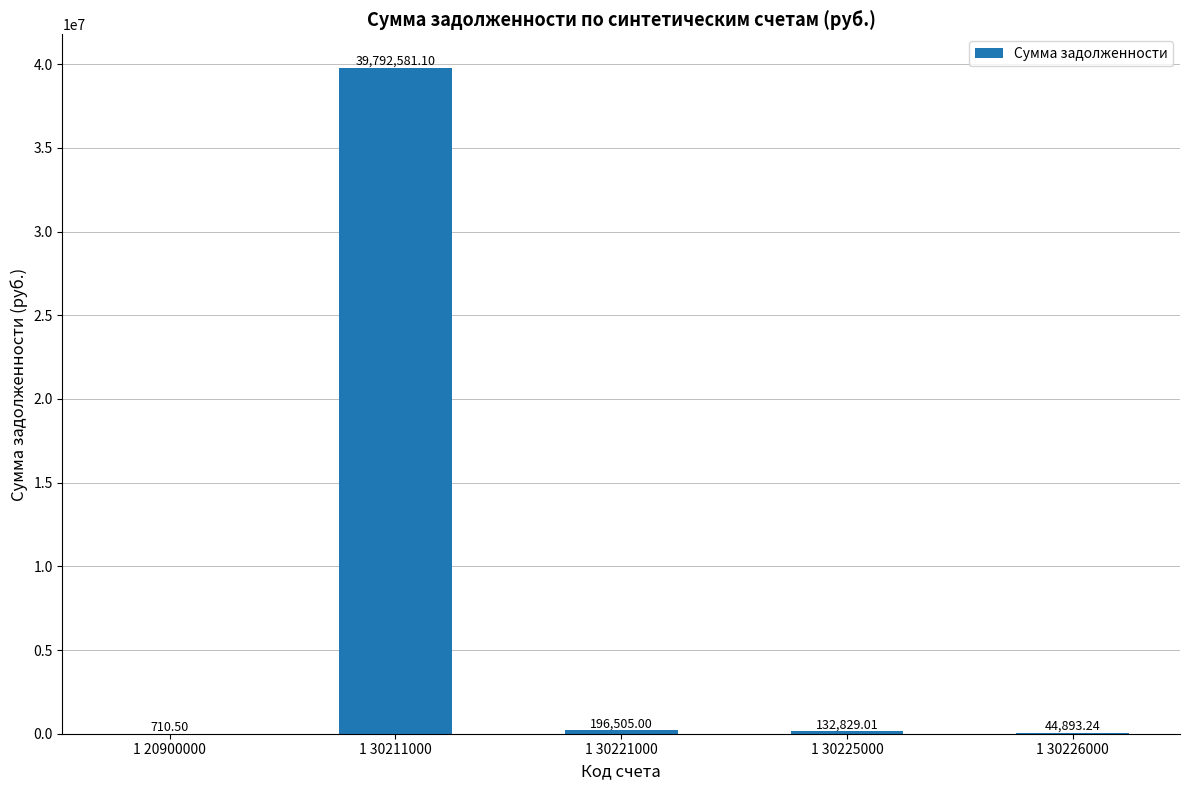

True or false: the data shows 44893.2 at 1 30226000.

True